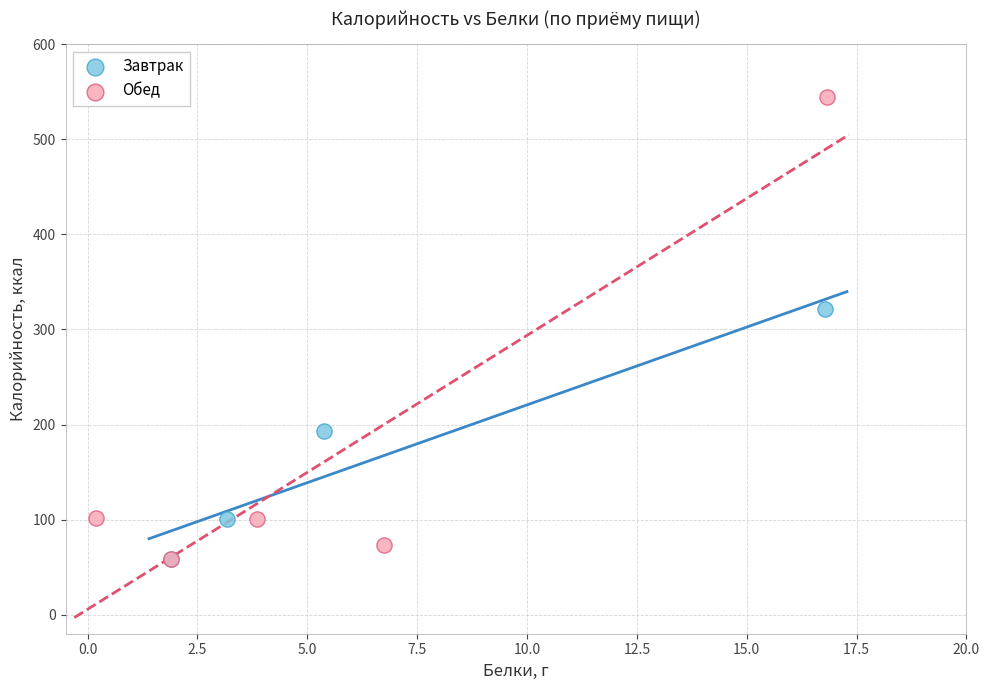

What are all the series names shown in the legend?

Завтрак, Обед